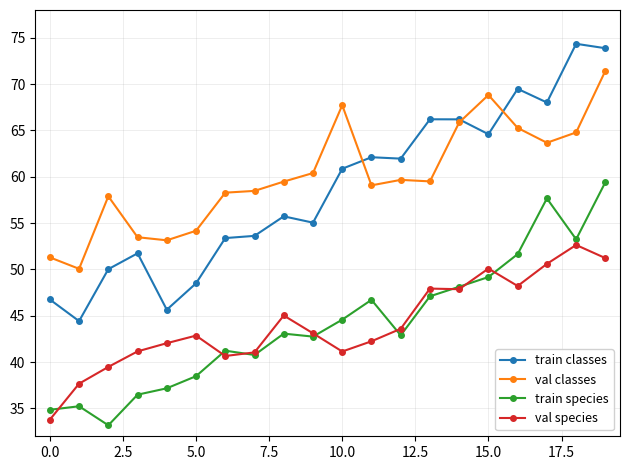

What is the value of the val species point at the 5th from the left?

42.0